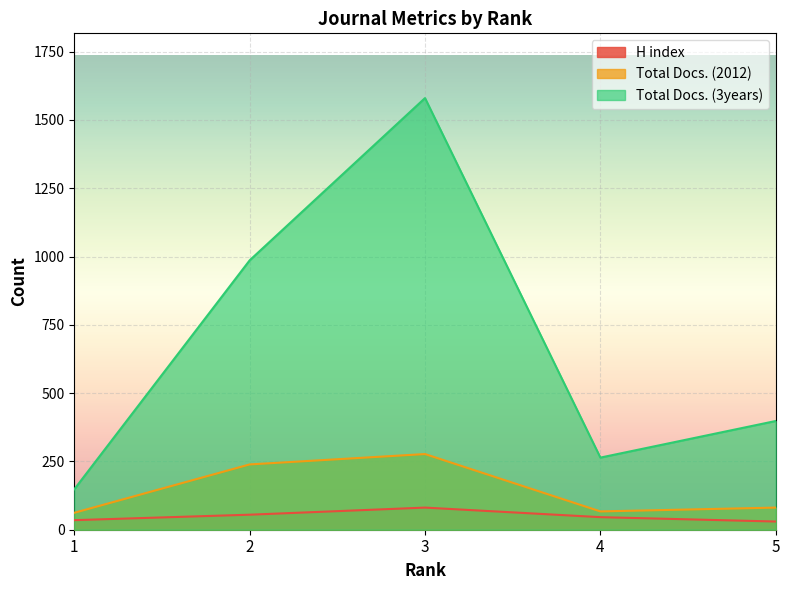

At which category does Total Docs. (2012) reach its first local valley?

4